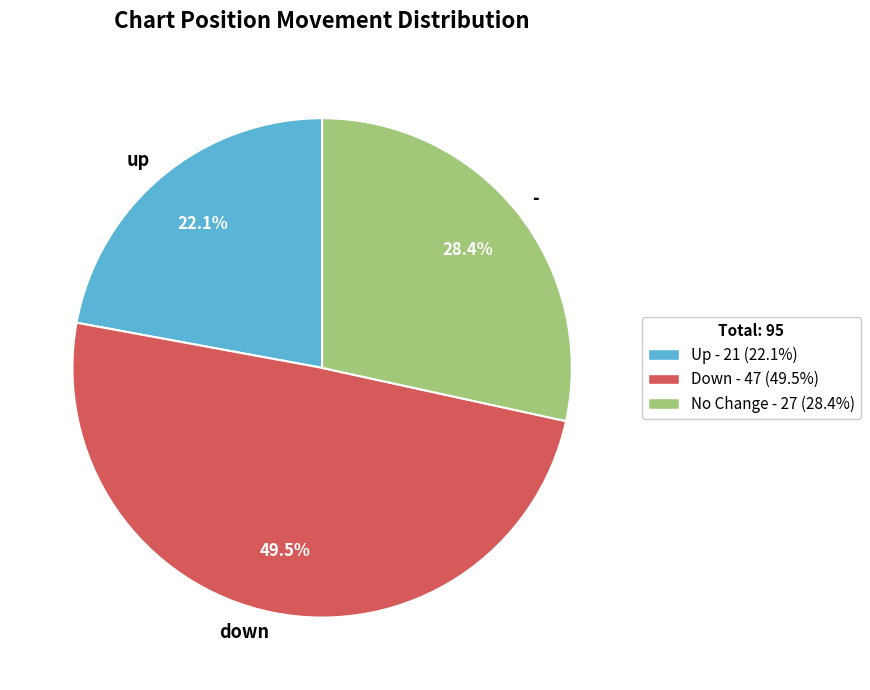

How many segments does this pie chart have?

3